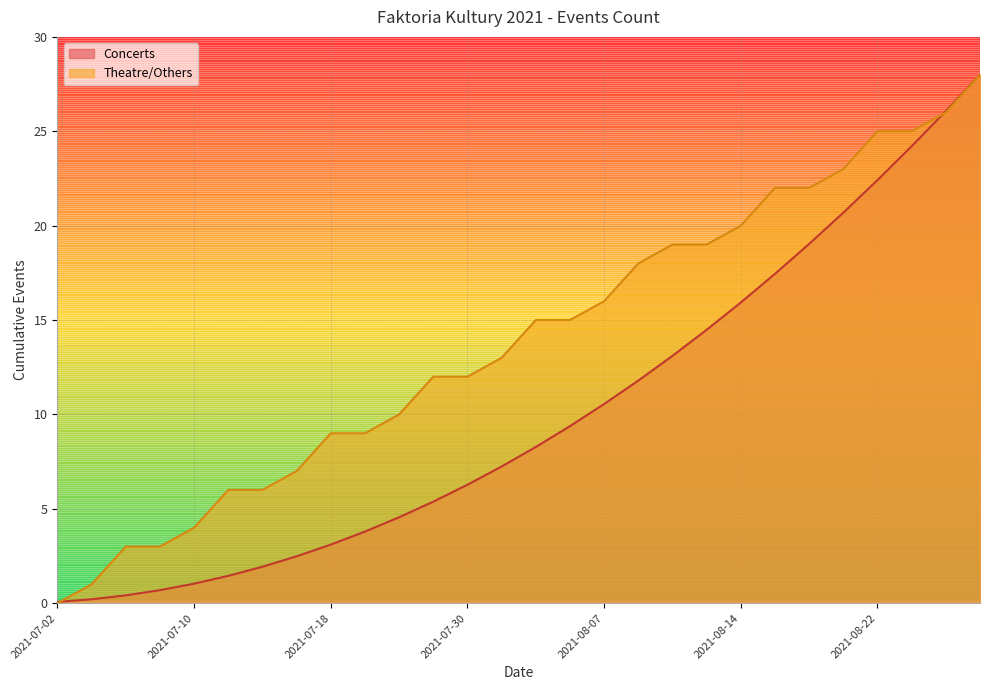

Reading left to right, list all the values displayed in this chart.

0	1	3	3	4	6	6	7	9	9	10	12	12	13	15	15	16	18	19	19	20	22	22	23	25	25	26	28